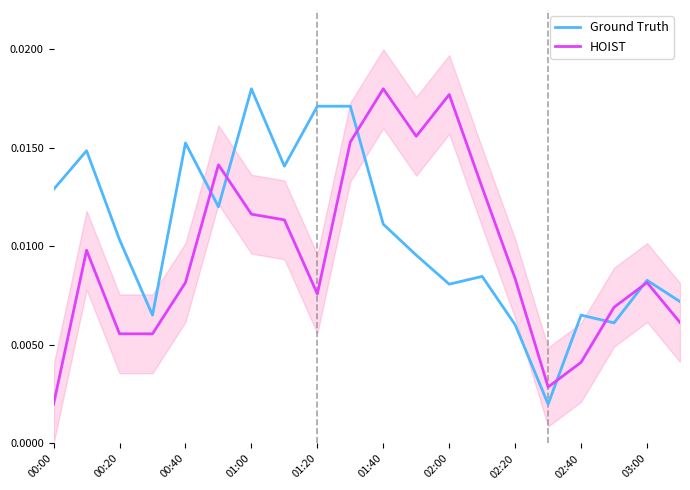

Is this an area chart (filled region under the line)?

No